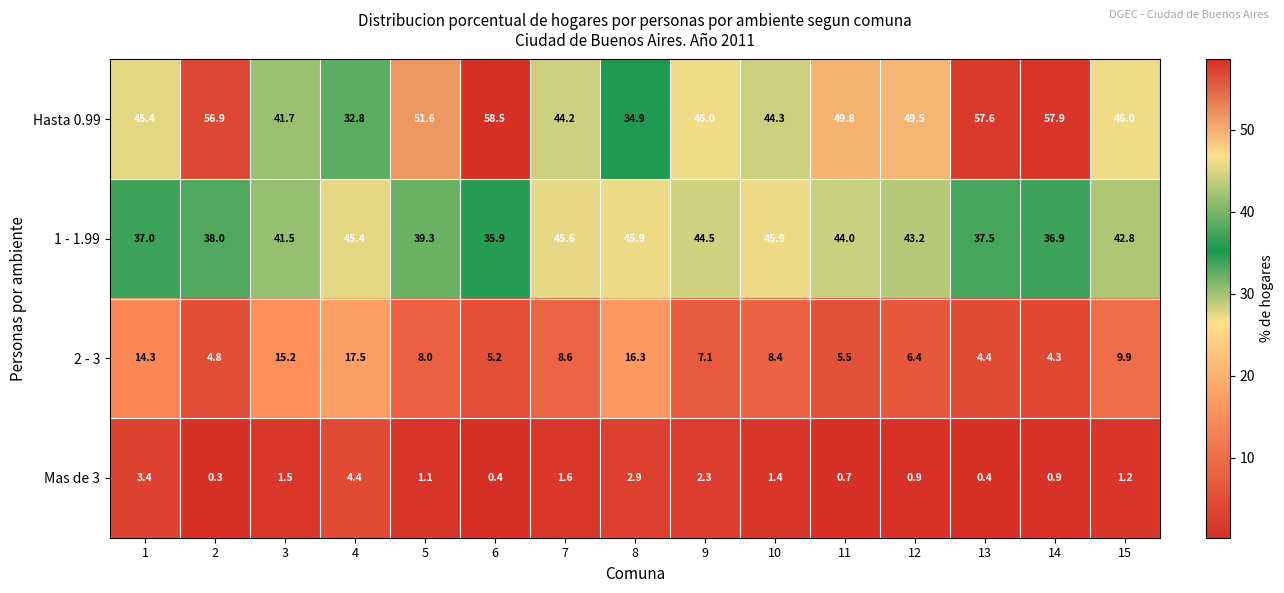

At which category does the chart reach its minimum across all series?

2